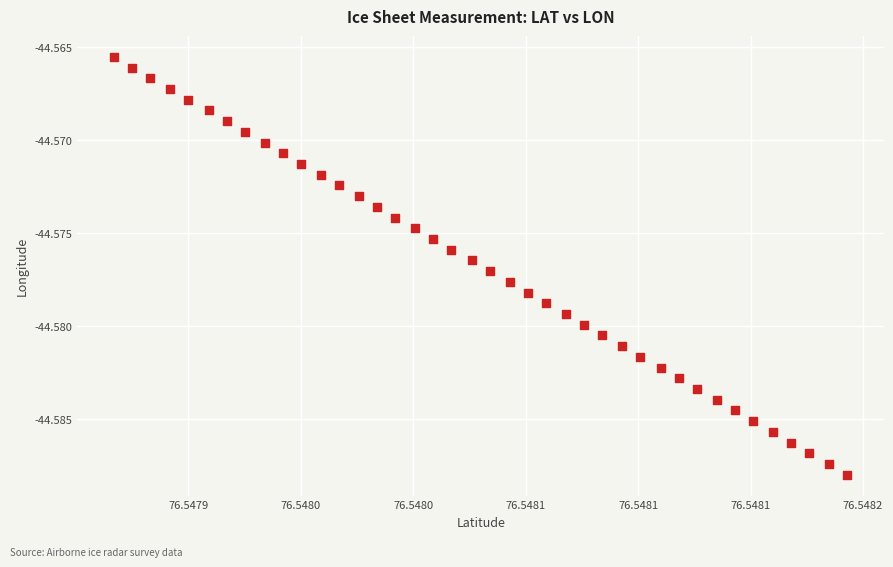

Count the number of points in this scatter plot.

40